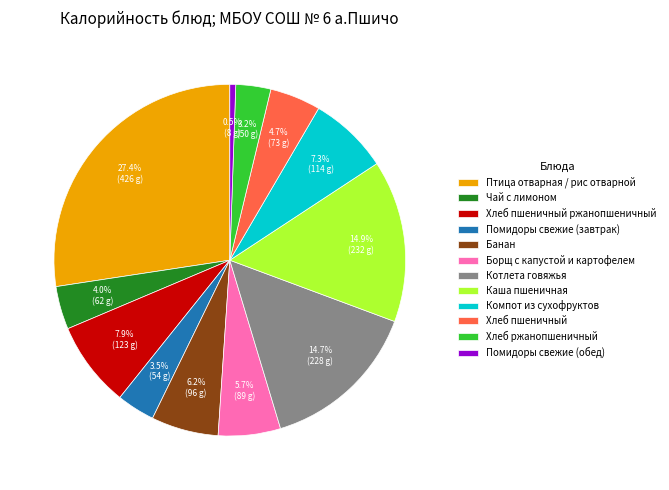

What is the smallest slice in the pie chart?

Помидоры свежие (обед)